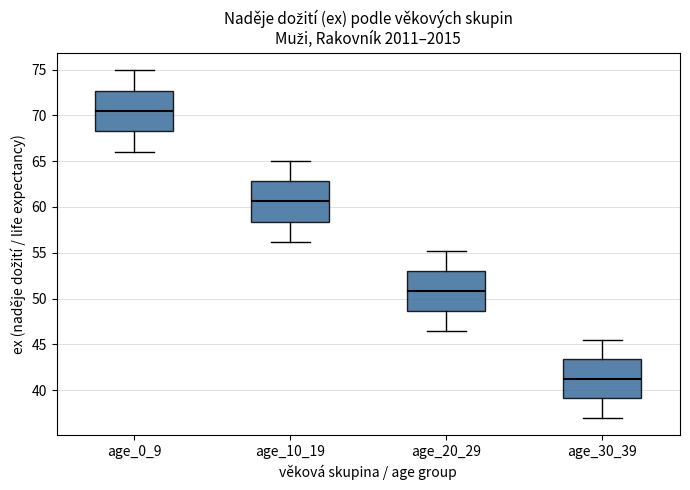

Reading left to right, transcribe this box plot: for each box, give where its median line is, the range the box spans, and where its two whiskers end, as read against the y-axis. The values are not printed on the chart, so give them approximately, as read against the axis.

age_0_9: median 70.5, box 68.5 to 72.5, whiskers 66.0 to 75.0
age_10_19: median 60.5, box 58.5 to 63.0, whiskers 56.0 to 65.0
age_20_29: median 51.0, box 48.5 to 53.0, whiskers 46.5 to 55.0
age_30_39: median 41.0, box 39.0 to 43.5, whiskers 37.0 to 45.5